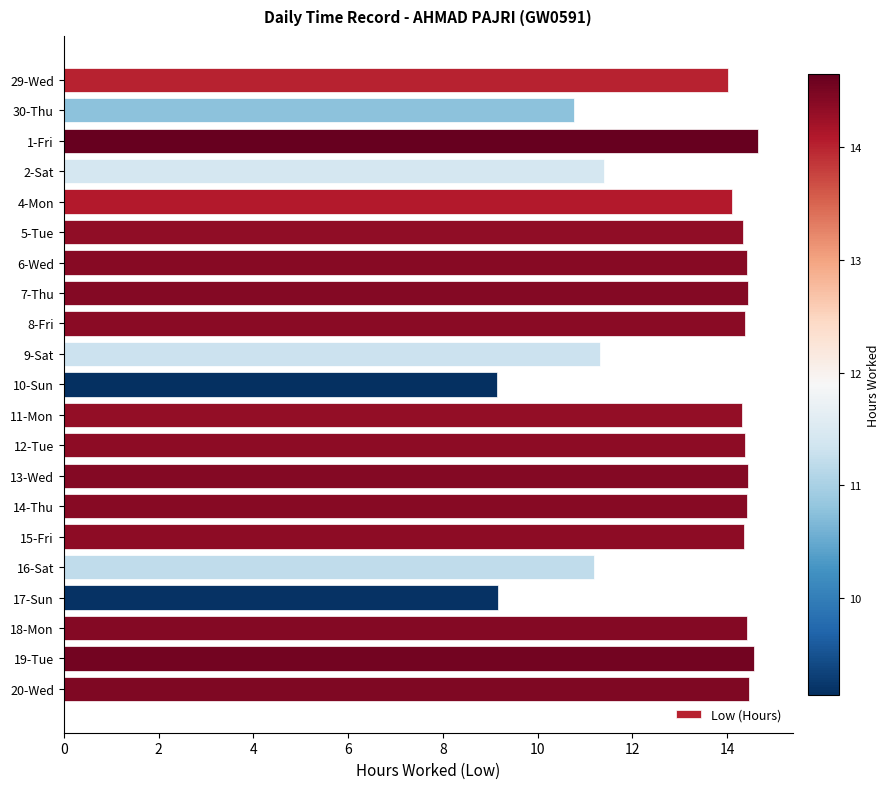

What is the difference between the values at 19 and 13?

0.1